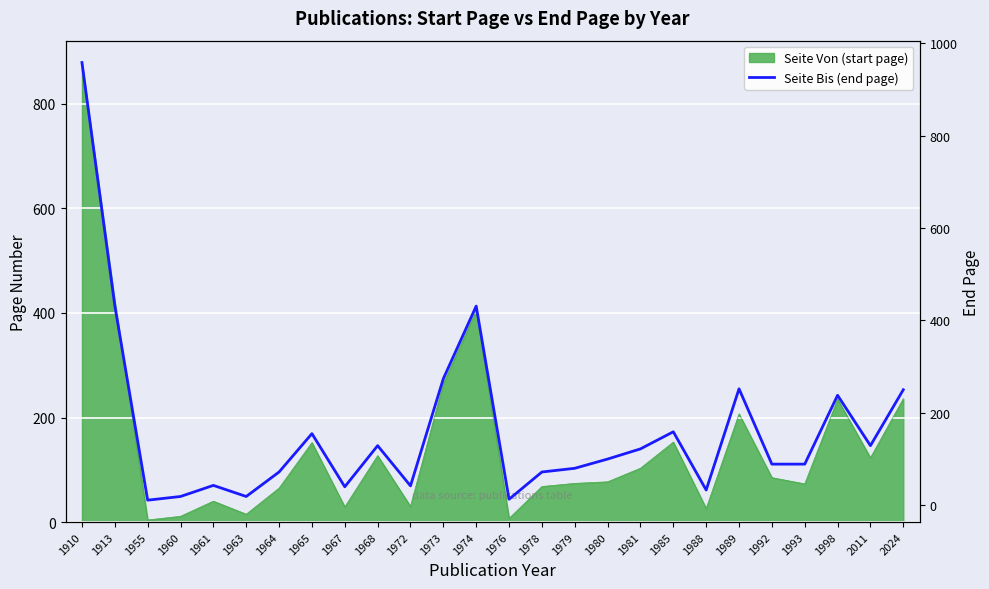

True or false: the data shows 252 at 1989.

True